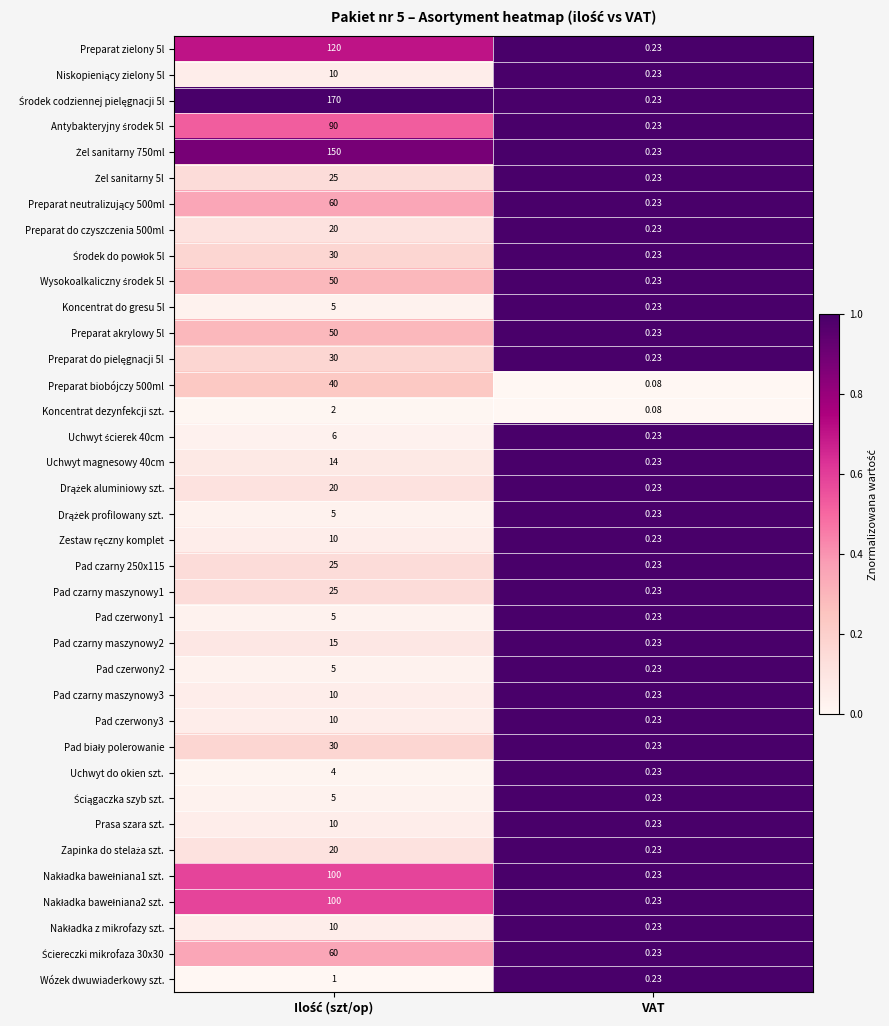

At which category does the chart reach its minimum across all series?

VAT